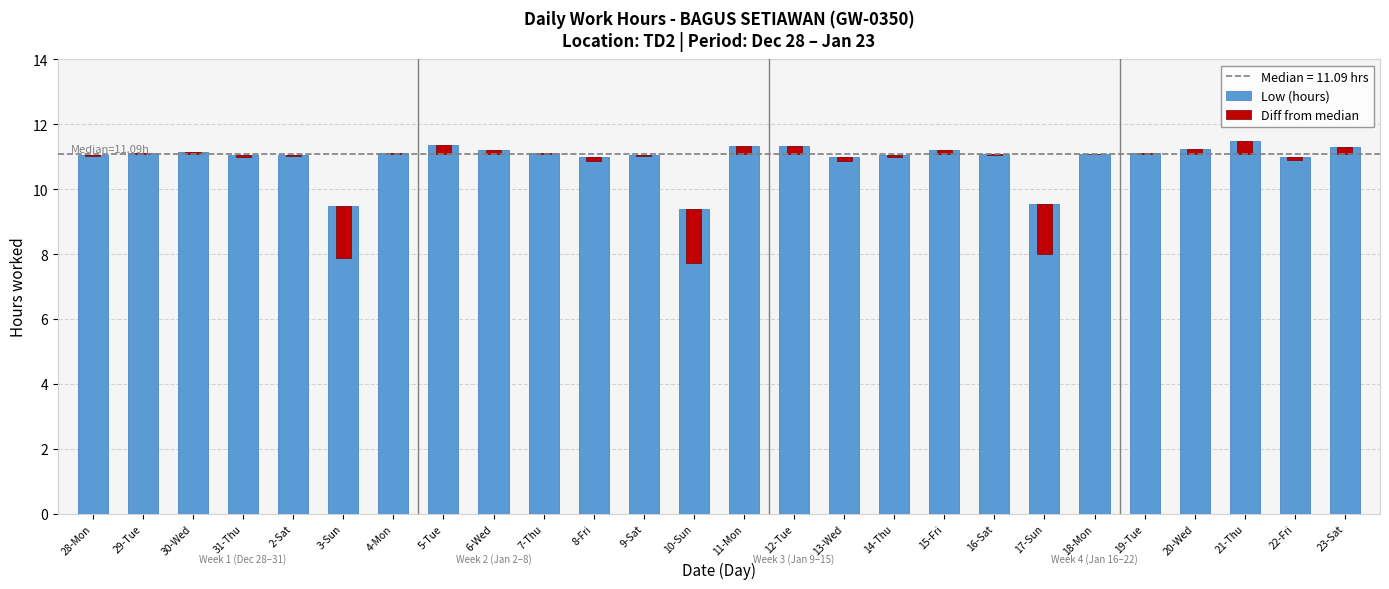

Rank the series at 5-Tue from lowest to highest value.

Diff from median, Low (hours)